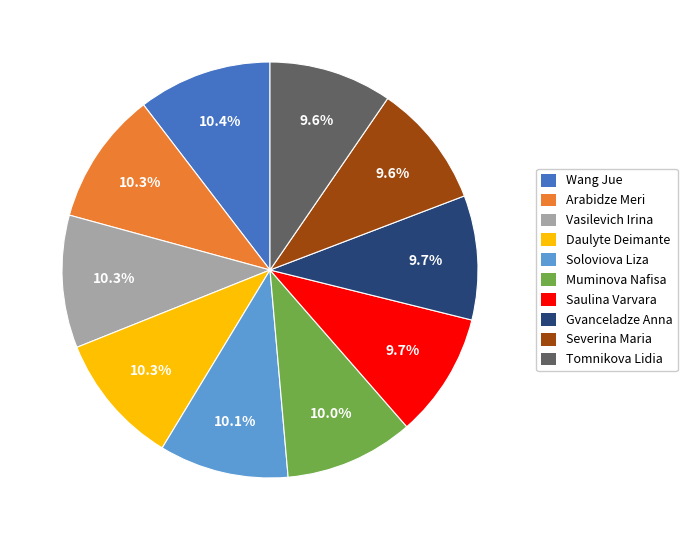

What percentage is the Saulina Varvara slice, to the nearest percent?

10%